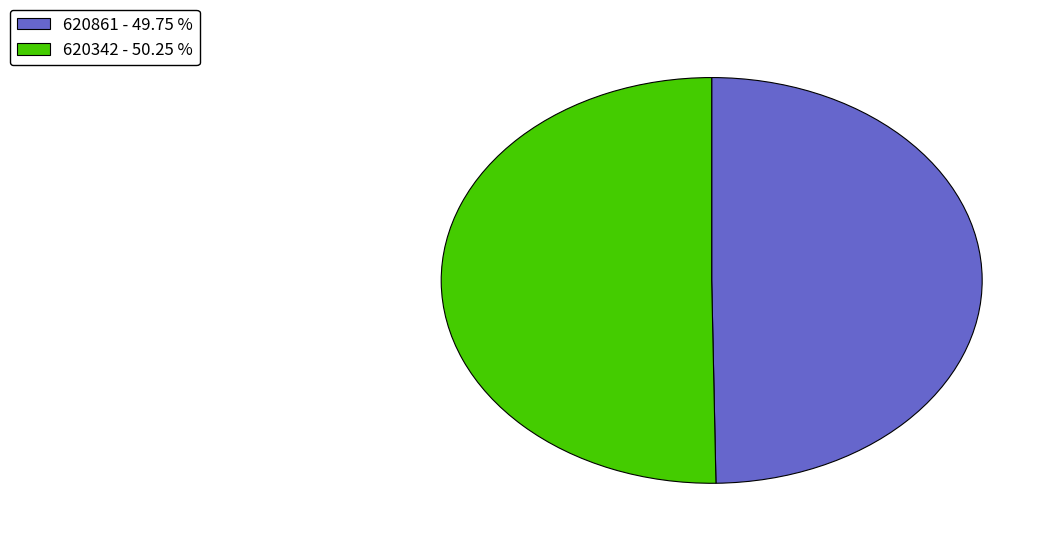

Rank the categories by value from highest to lowest.

620342, 620861